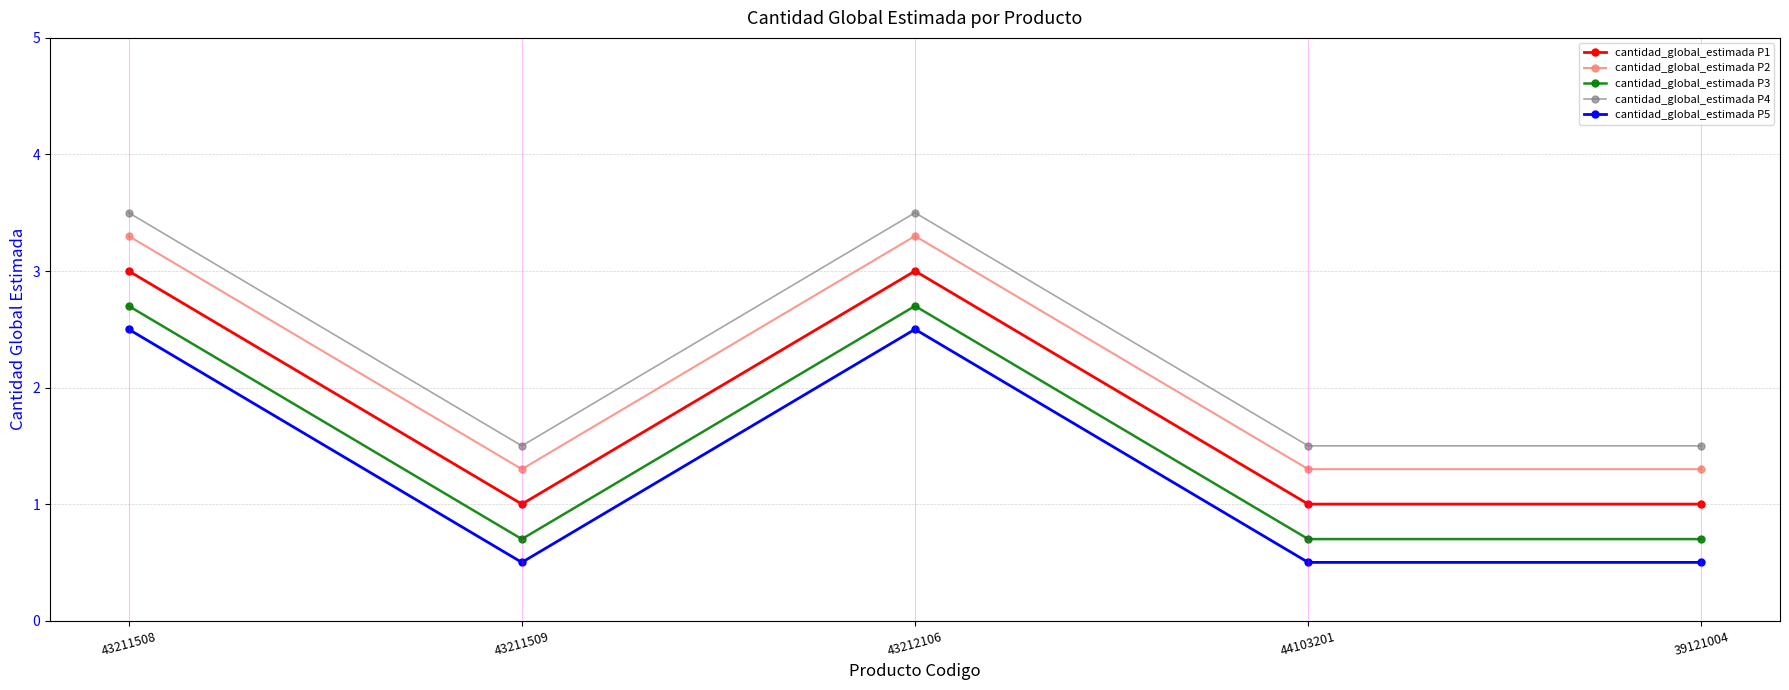

What are all the series names shown in the legend?

cantidad_global_estimada P1, cantidad_global_estimada P2, cantidad_global_estimada P3, cantidad_global_estimada P4, cantidad_global_estimada P5